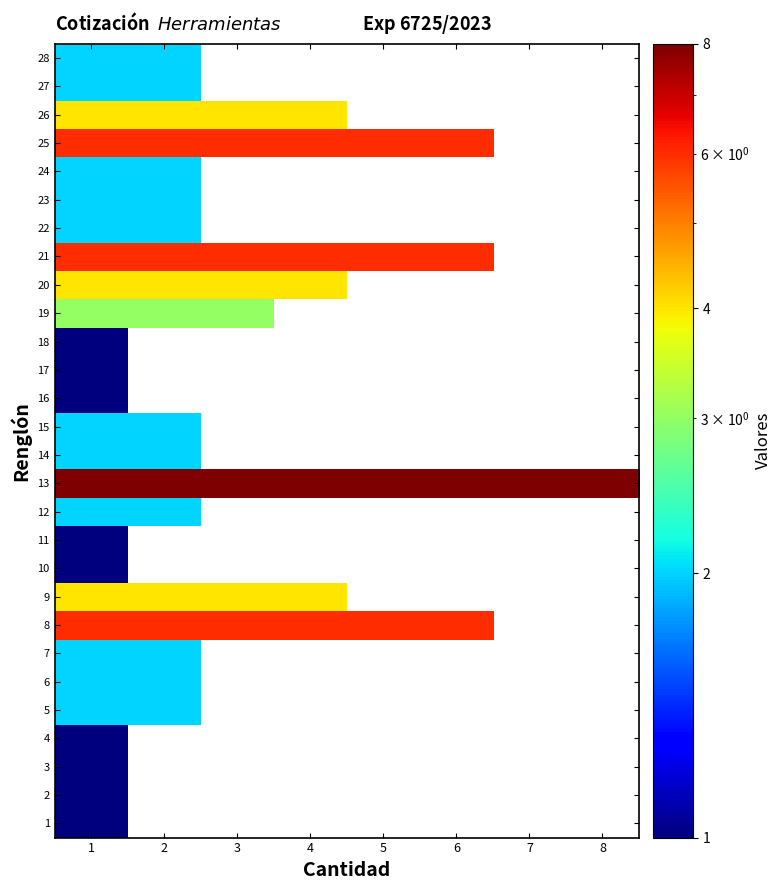

Which category has the lowest value in the 13 series?

1